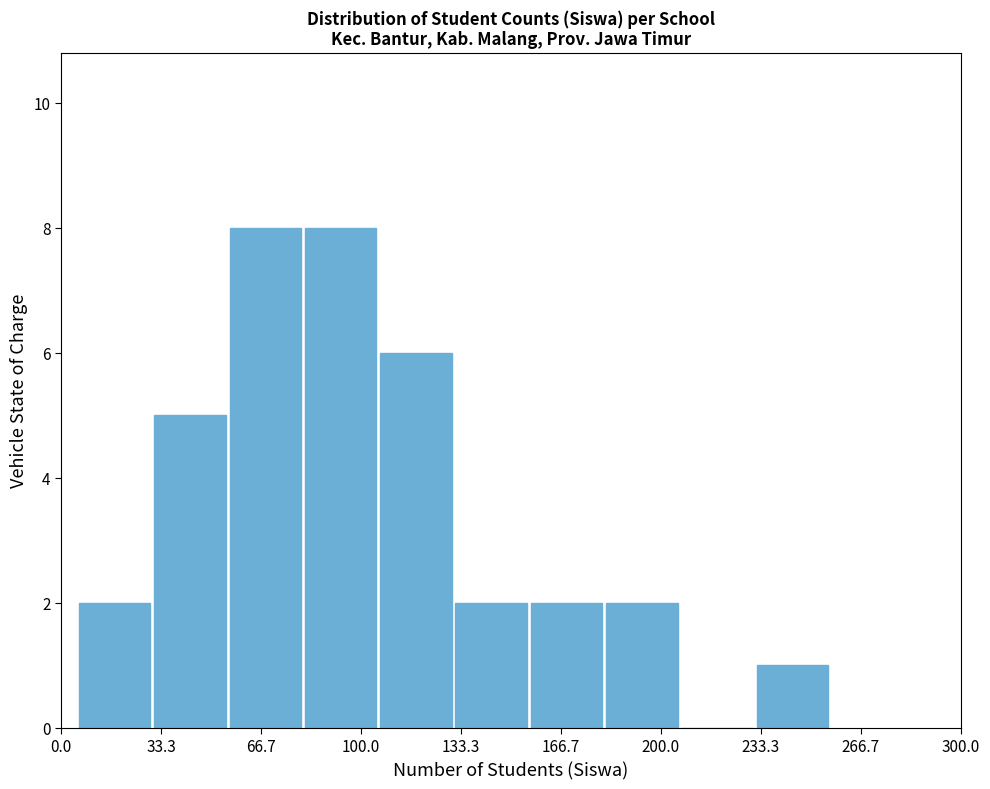

Reading left to right, list every bar in this chart as the range it spans on the x-axis followed by its height. Neither the bar edges nor the heights are printed on the chart, so give them approximately, as read against the axes.

5 to 30: 2
30 to 55: 5
55 to 80: 8
80 to 105: 8
105 to 130: 6
130 to 155: 2
155 to 180: 2
180 to 205: 2
205 to 230: 0
230 to 255: 1